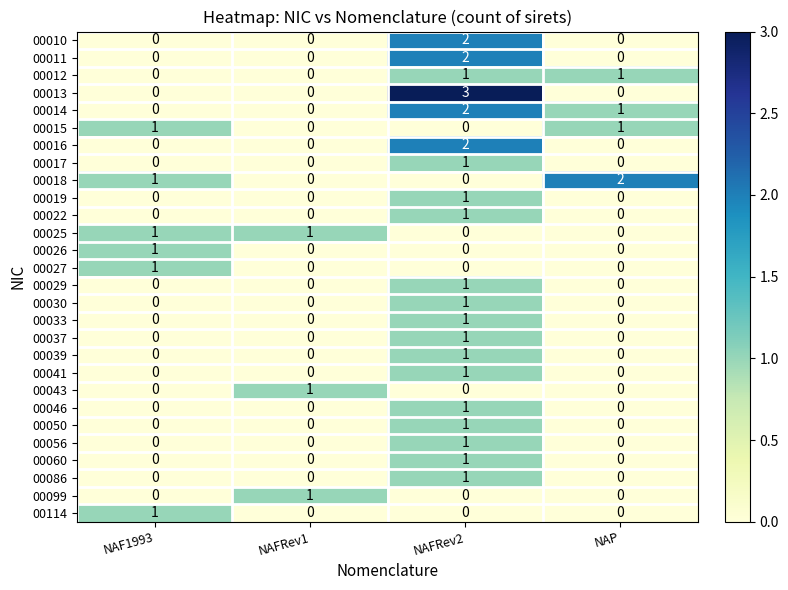

What is the total value across all series at NAFRev2?

26